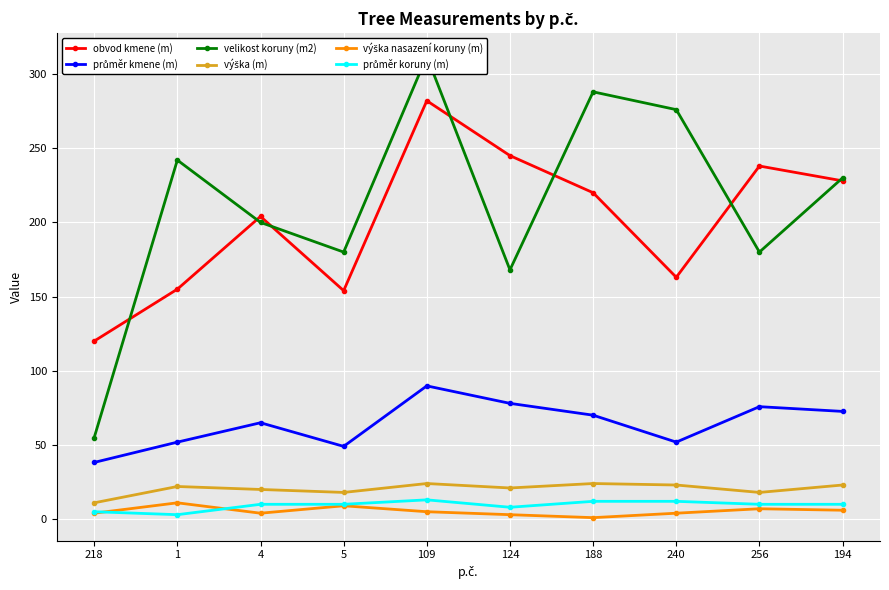

At which label is výška nasazení koruny (m) closest to 6?

194